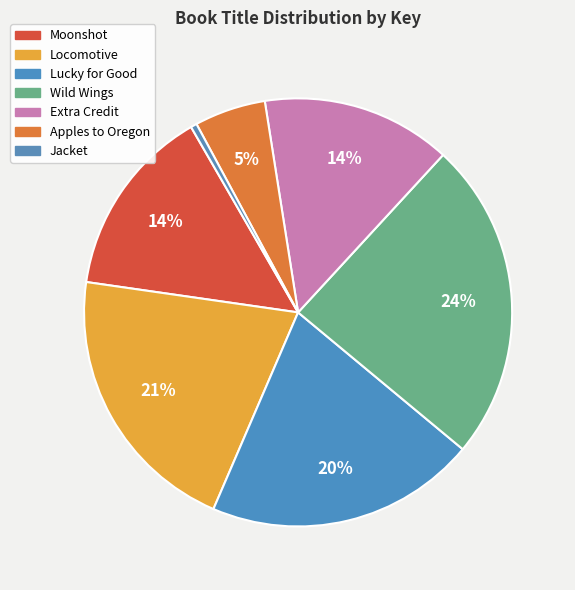

Does Extra Credit represent more than half of the total?

No